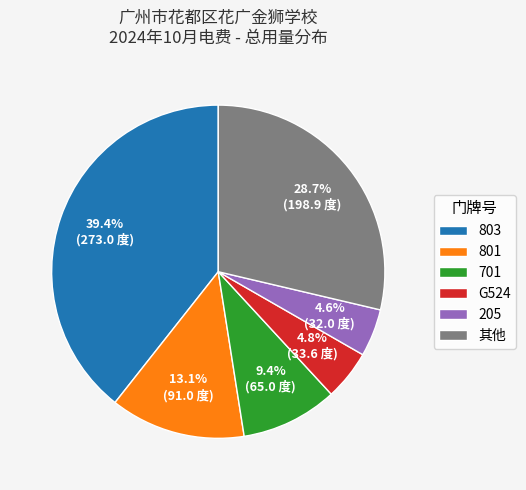

Is there any slice that represents more than half of the pie?

No